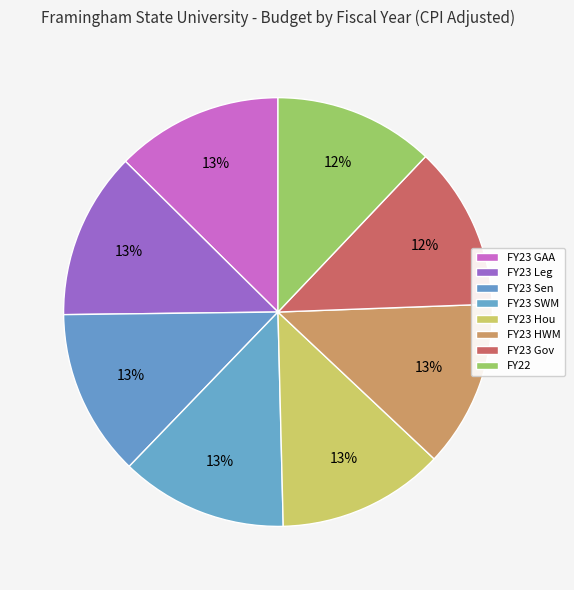

Rank the categories by value from highest to lowest.

FY23 GAA, FY23 Leg, FY23 Sen, FY23 SWM, FY23 Hou, FY23 HWM, FY23 Gov, FY22